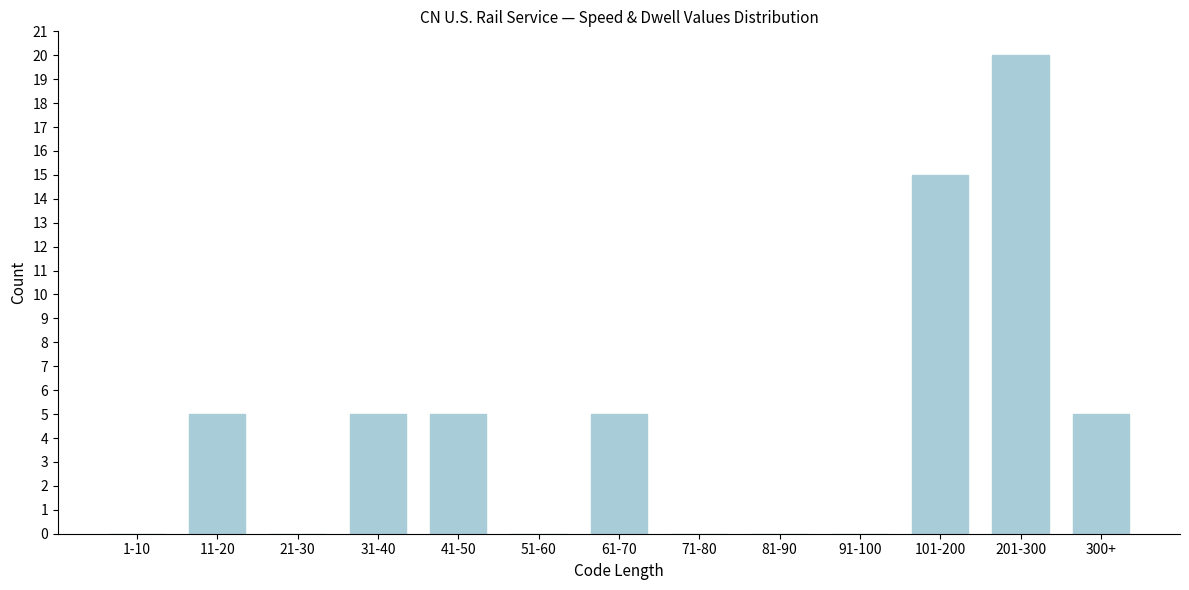

Reading left to right, list all the values displayed in this chart.

1-10=0	11-20=5	21-30=0	31-40=5	41-50=5	51-60=0	61-70=5	71-80=0	81-90=0	91-100=0	101-200=15	201-300=20	300+=5